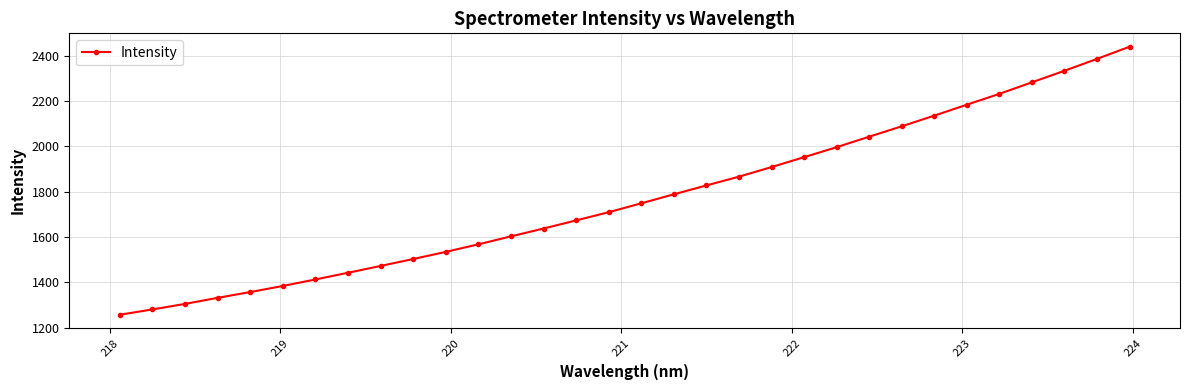

What is the minimum value shown in the chart?

1257.5